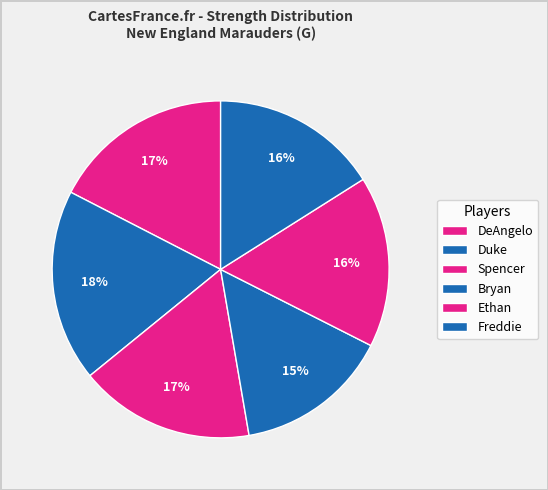

Does Ethan account for over 50% of the chart?

No